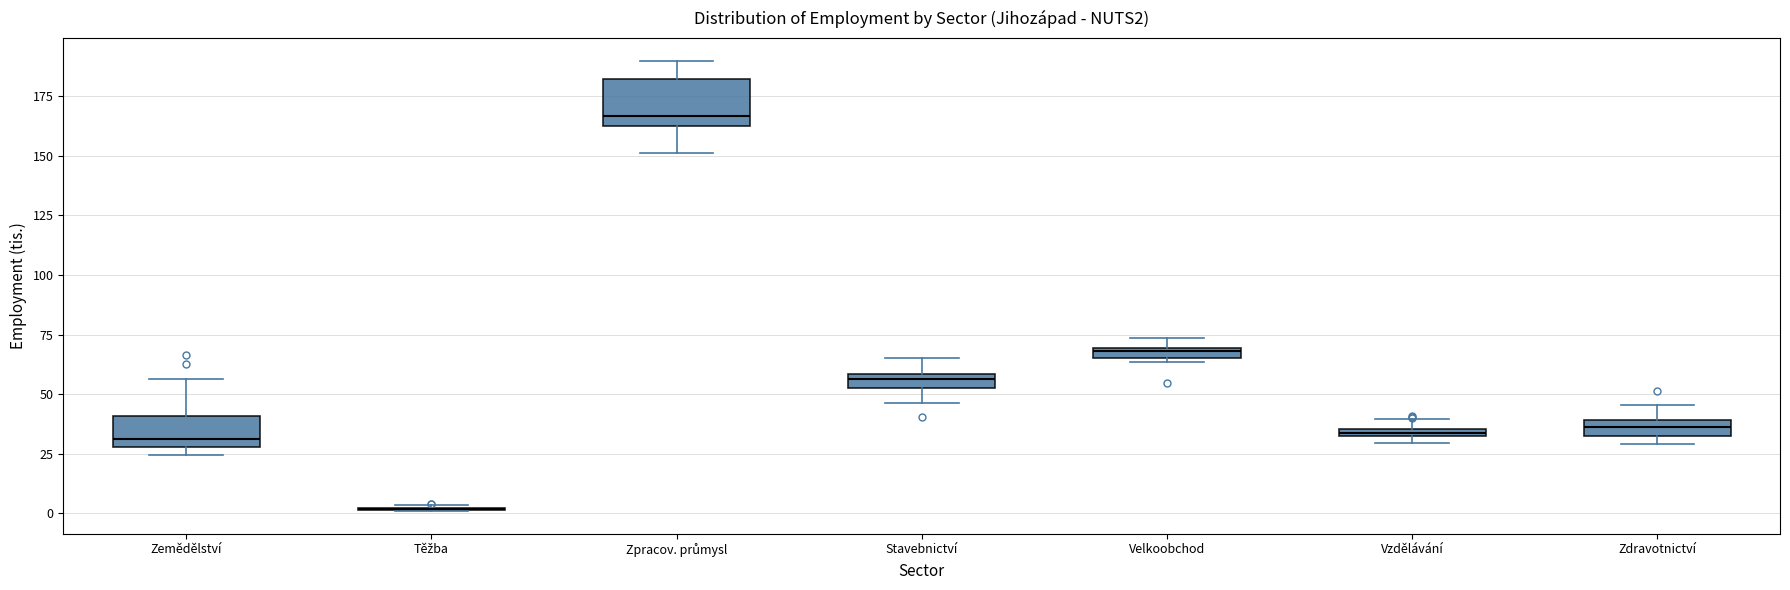

Where is the lower edge of the box for Zdravotnictví on the y-axis? The values are not printed on the chart, so give them approximately, as read against the axis.

35